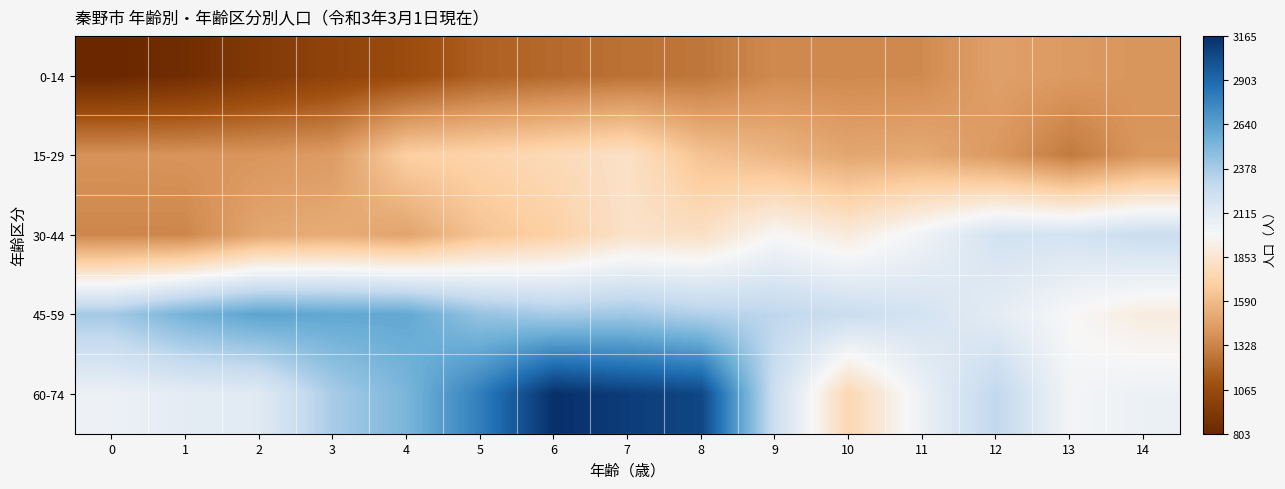

Between 12 and 0, which is larger?

12